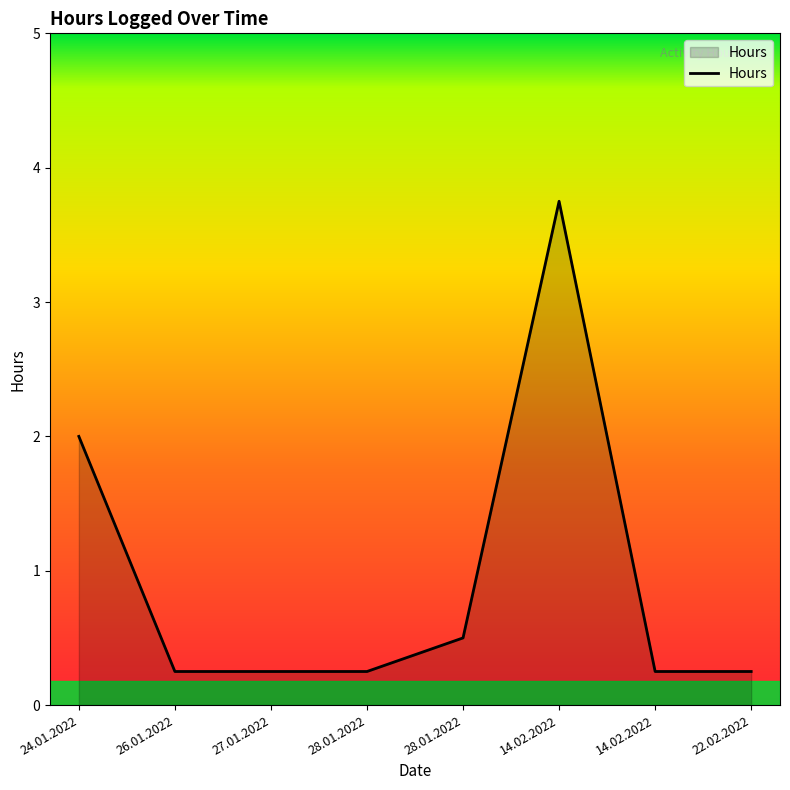

At which category does the chart reach its peak across all series?

14.02.2022